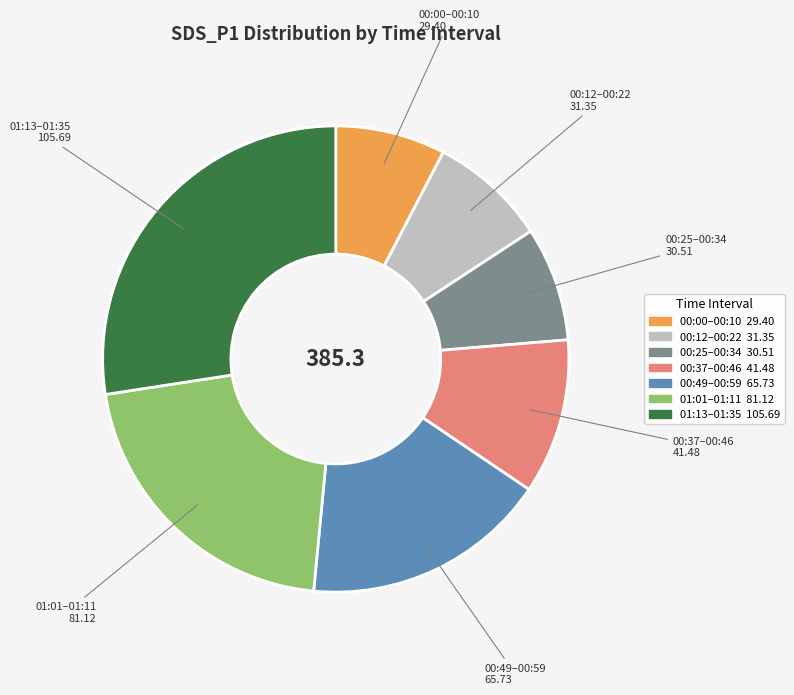

True or false: 00:49–00:59 accounts for 7% of the total.

False